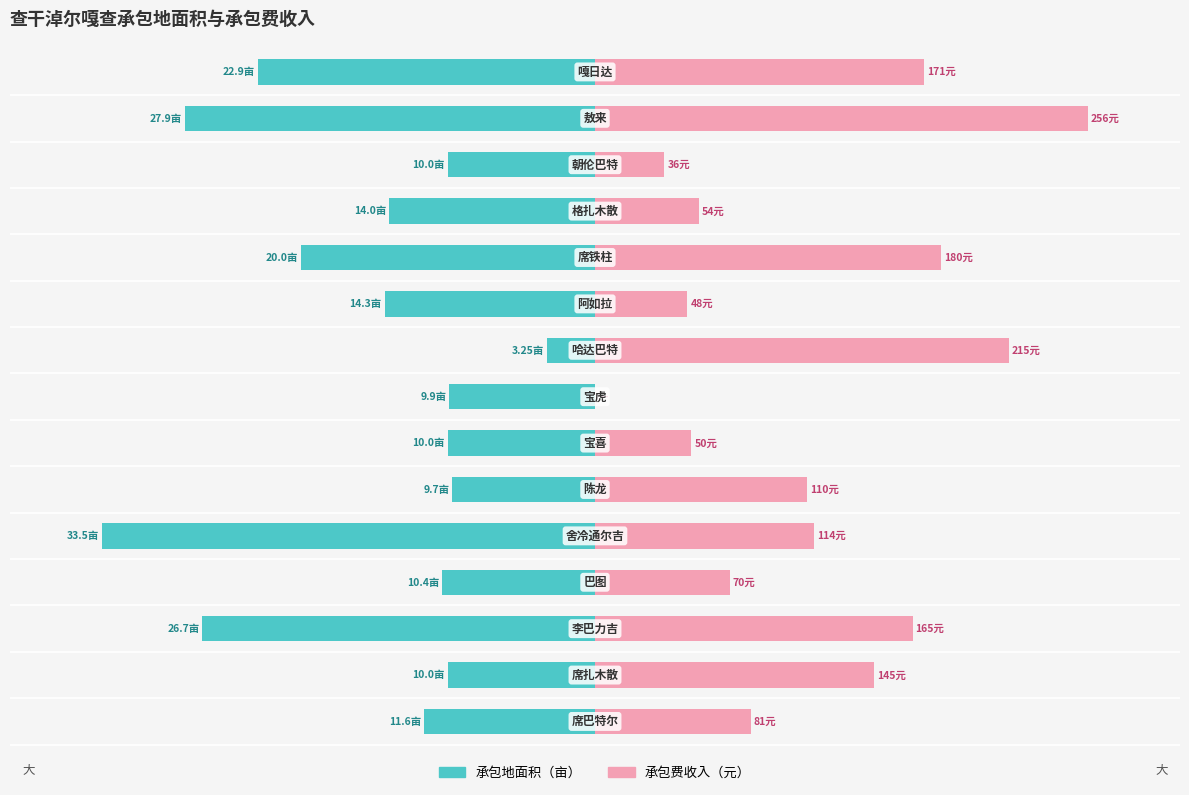

How many bars are there in each group?

2